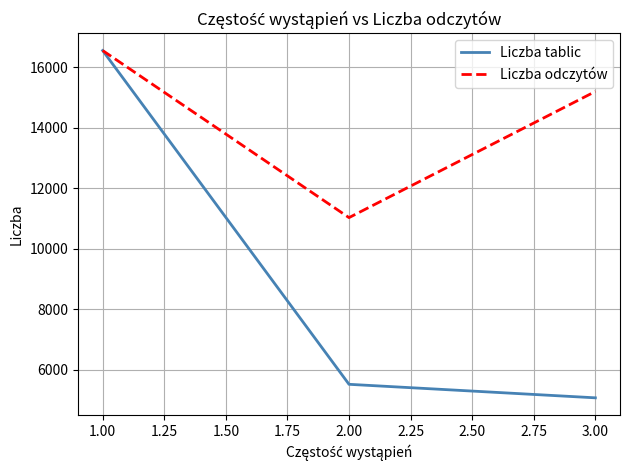

Which series has the largest total across all categories?

Liczba odczytów